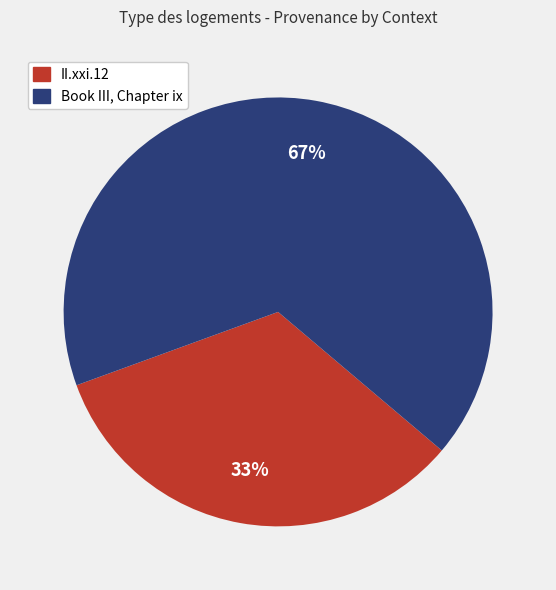

To the nearest percent, what percentage of the pie is Book III, Chapter ix?

67%